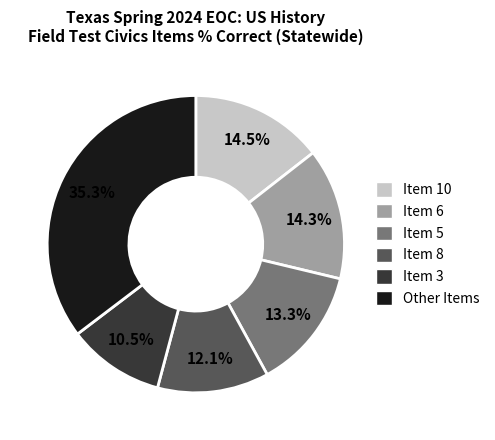

How many segments does this pie chart have?

6